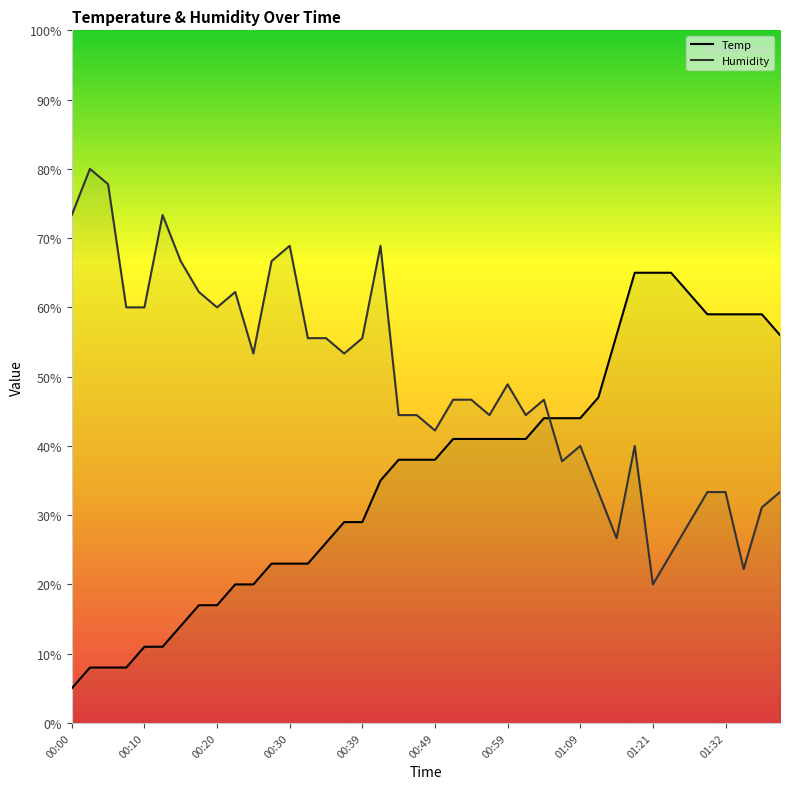

True or false: Temp and Humidity intersect in this chart.

True